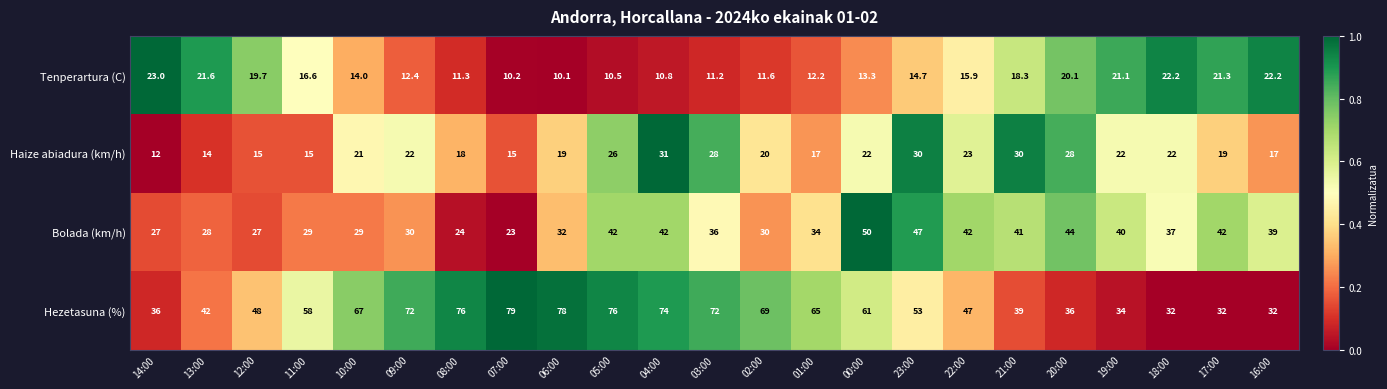

Rank the series by their maximum value, from lowest to highest.

Tenperartura (C), Haize abiadura (km/h), Bolada (km/h), Hezetasuna (%)